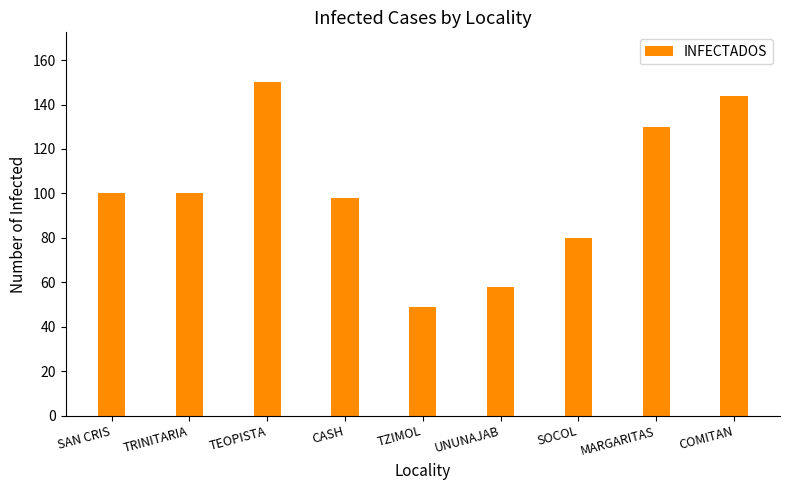

What is the minimum value shown in the chart?

49